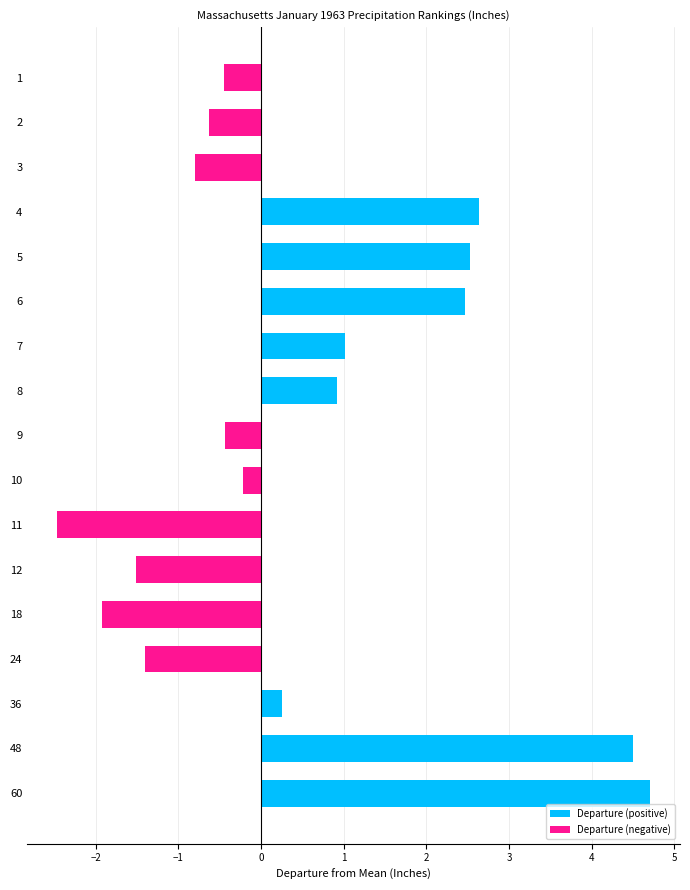

What is the difference between the maximum and second lowest values in the Departure (positive) series?

4.7